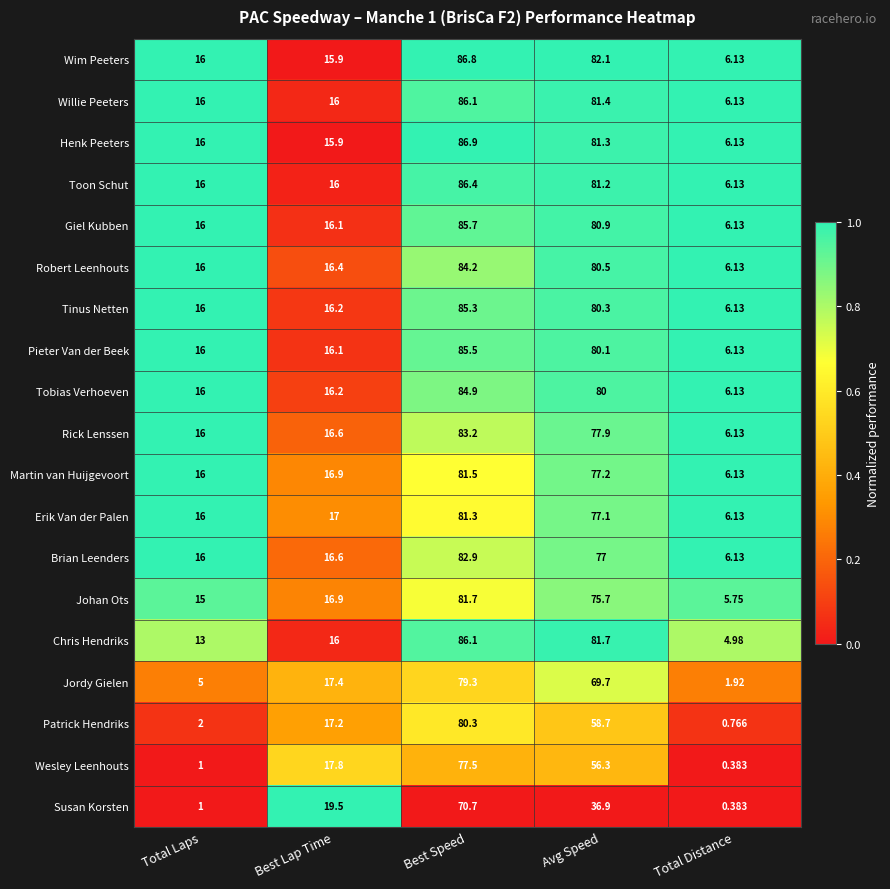

Is the value of Willie Peeters at Best Speed greater than the value of Patrick Hendriks at Total Distance?

Yes